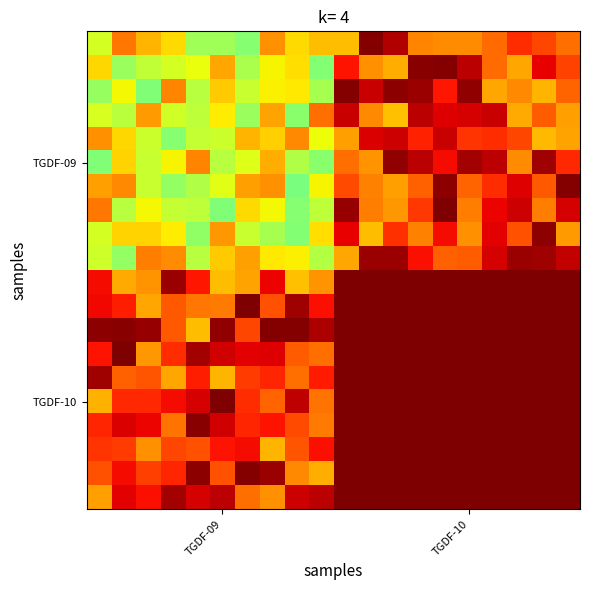

What is the smallest value displayed?

0.5